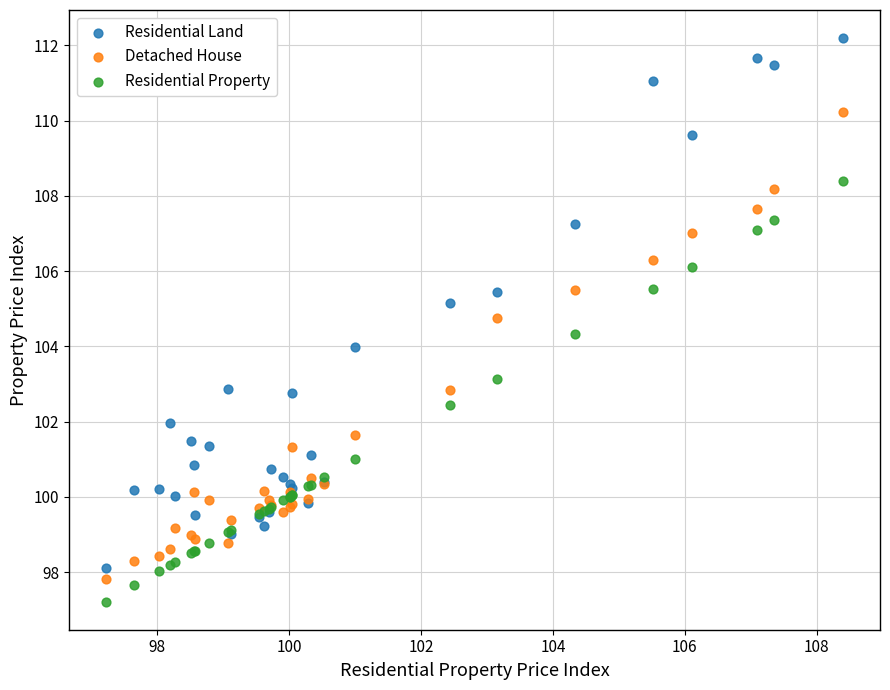

Which series has the largest Y range (max minus min)?

Residential Land